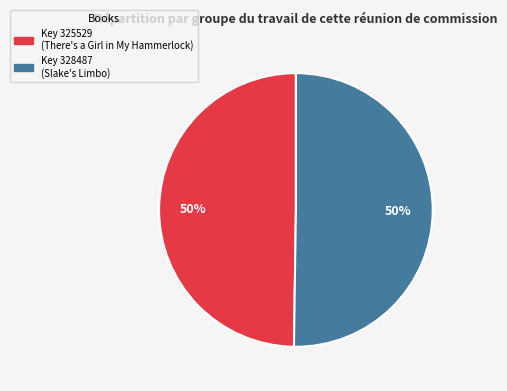

To the nearest percent, what is the average slice percentage?

50%